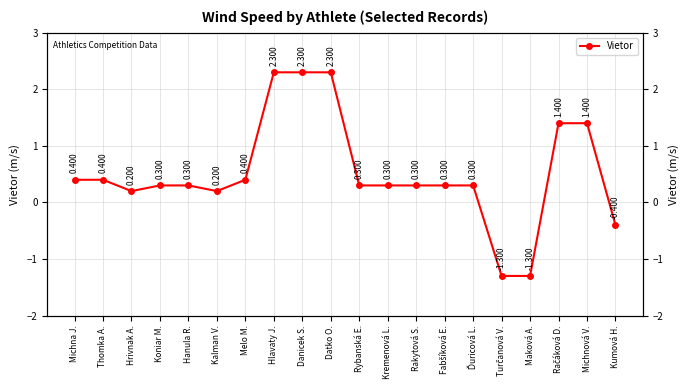

How many lines are shown in the chart?

1